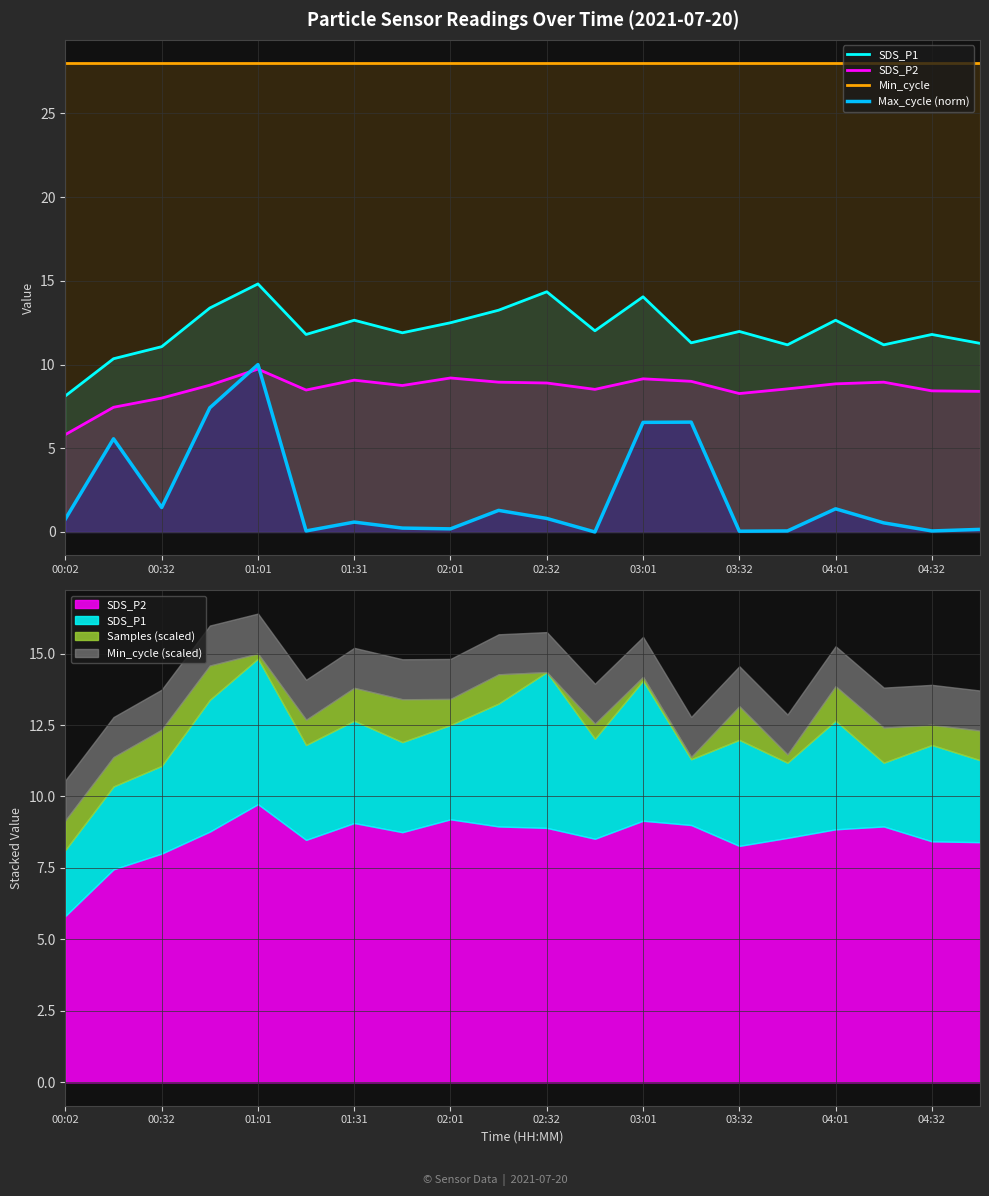

What is the value of the SDS_P1 point at the 18th from the left?

11.2